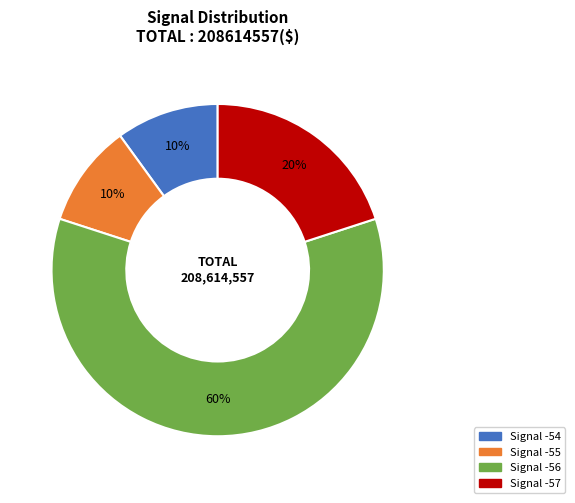

Is there any slice that represents more than half of the pie?

Yes